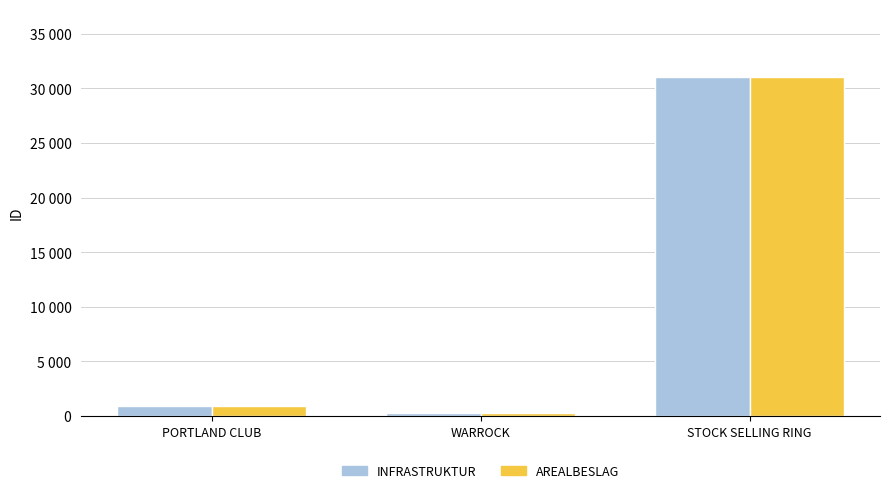

Does the chart contain stacked bars?

No